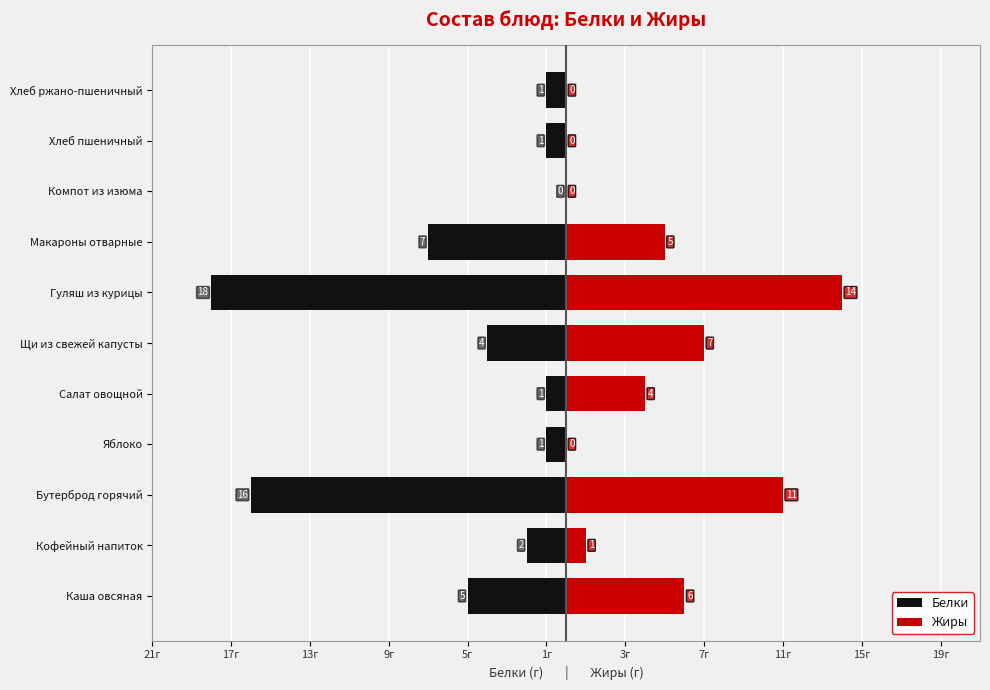

The value of Белки at Хлеб ржано-пшеничный is -2. True or false?

False